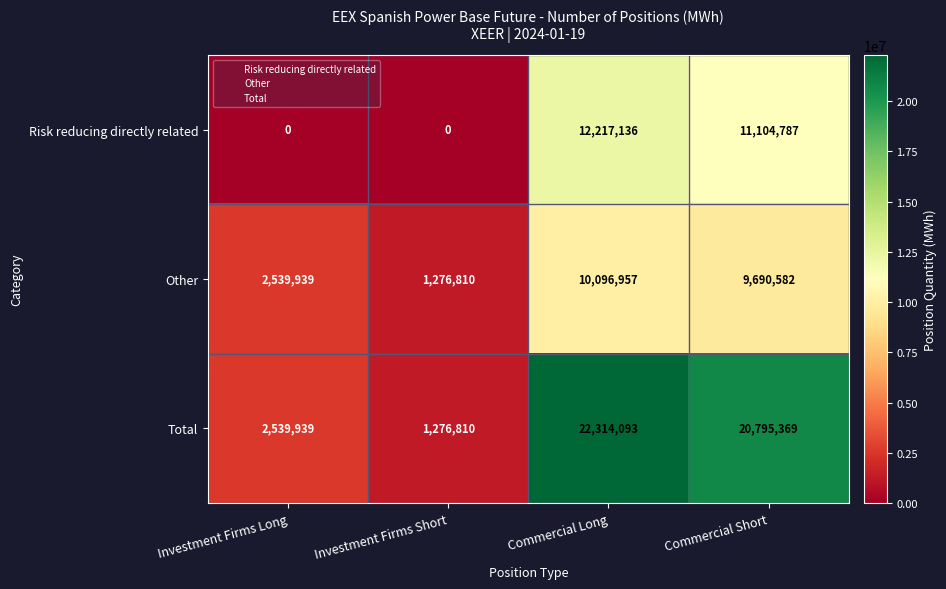

How many values in the Other series are below 9690582?

2